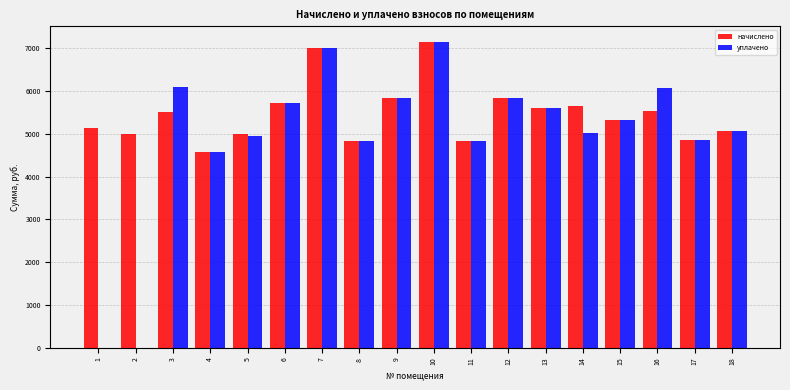

What is the maximum value shown in the chart?

7153.9